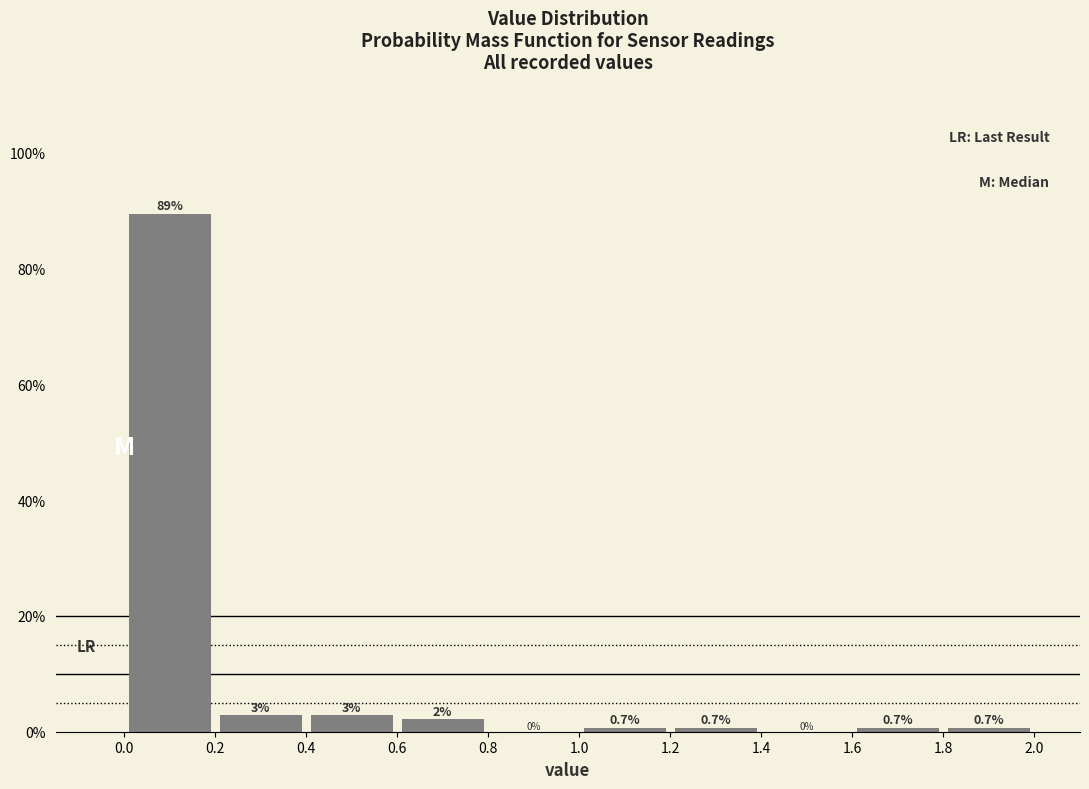

Over which range of the x-axis is the bar tallest?

0.0 to 0.2